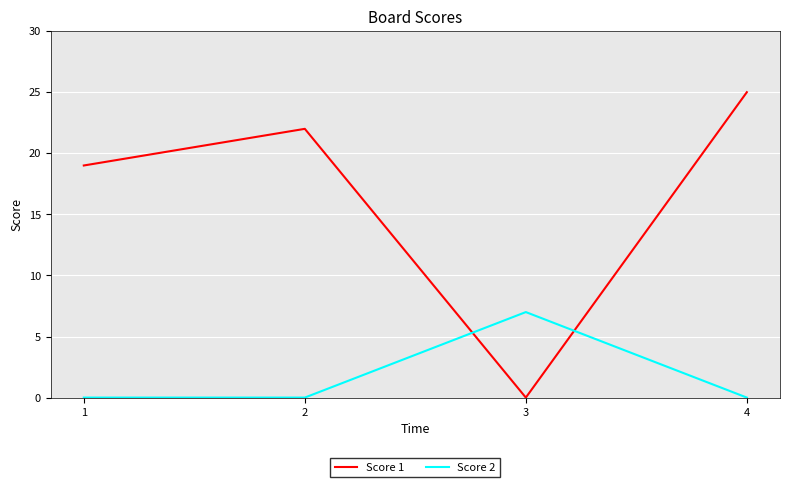

What is the sum of all Score 2 values?

7